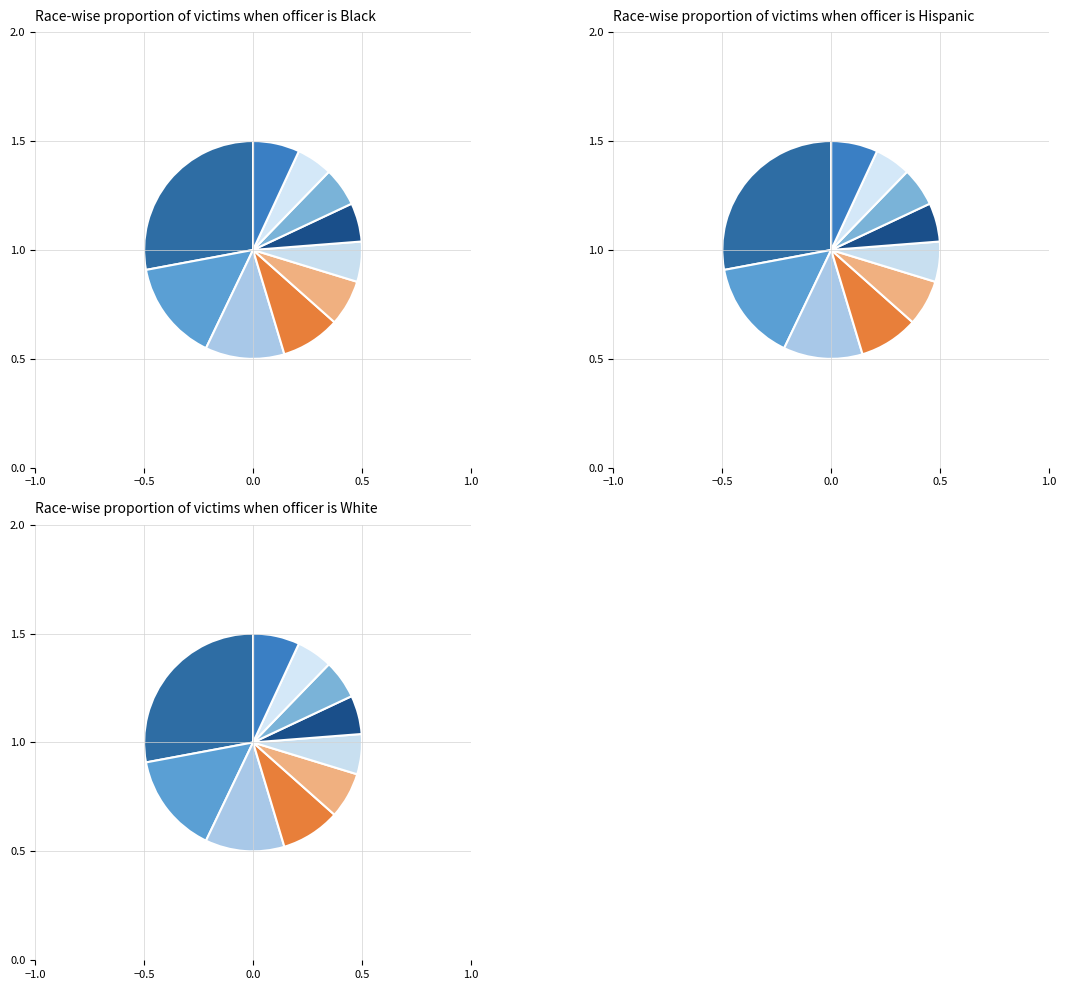

To the nearest percent, what is the difference between the largest and smallest slice percentages?

23%